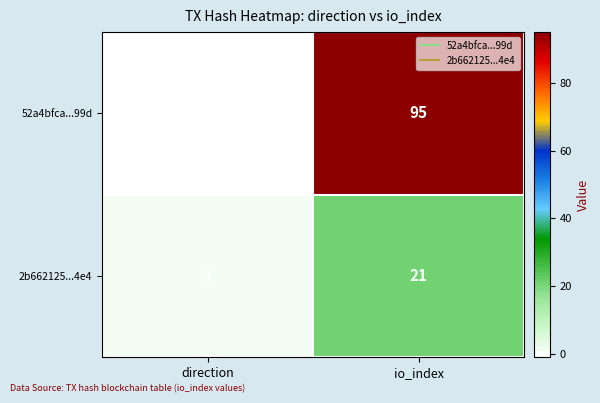

List the series in order of their peak value, highest first.

52a4bfca...99d, 2b662125...4e4